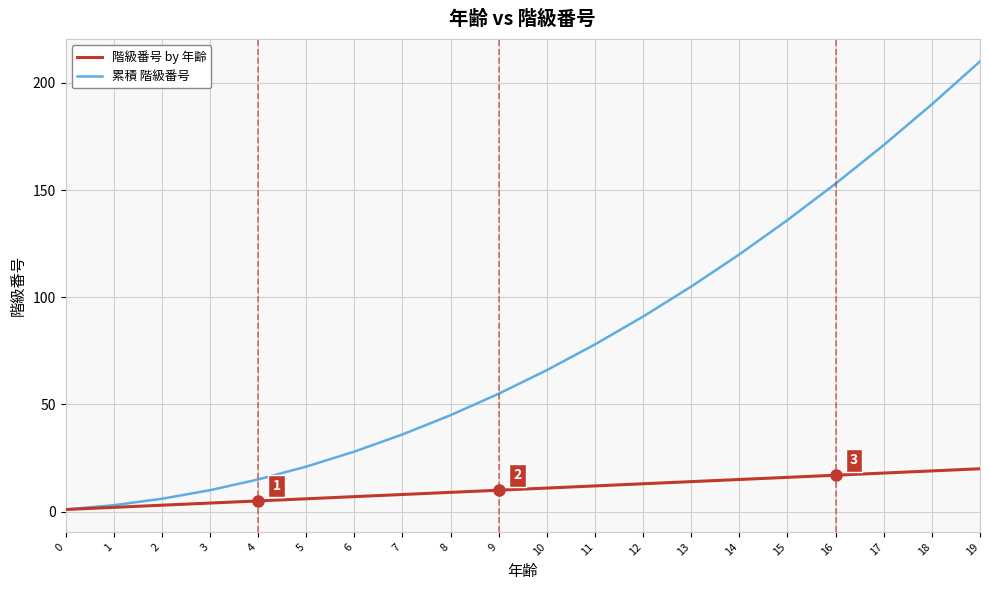

What is the spread (max minus min) of values at 14?

105